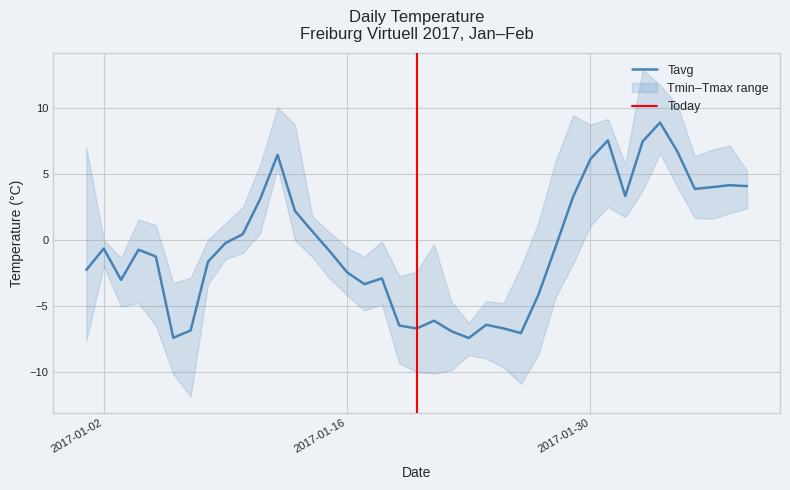

The value of Tmax at 02.02.2017 is 22.4. True or false?

False